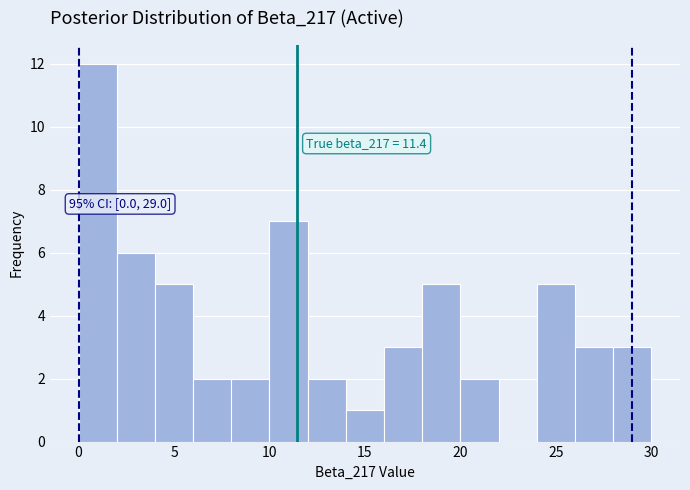

Over which range of the x-axis is the bar tallest?

0 to 2